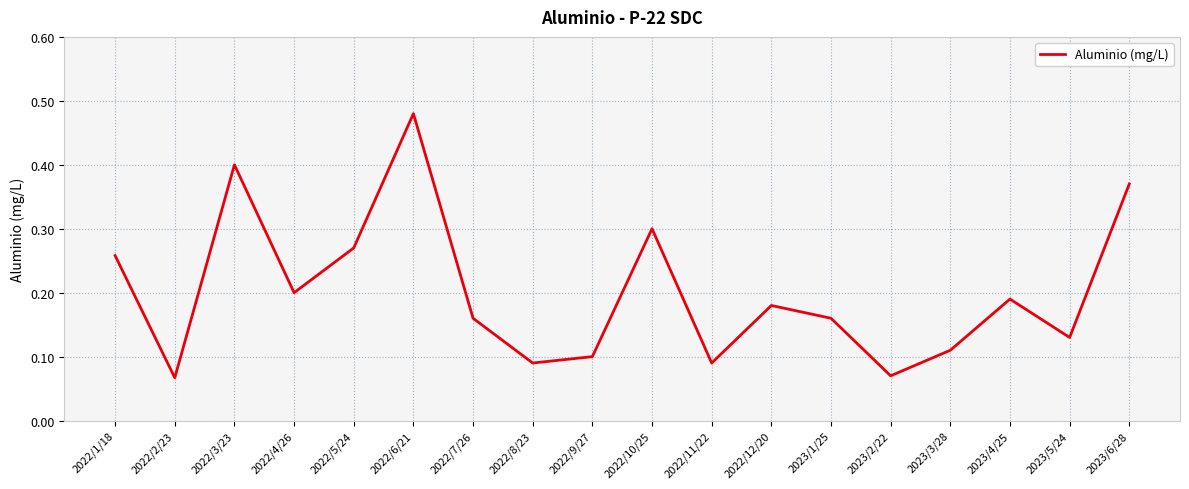

What position from the left is 2022/5/24?

5